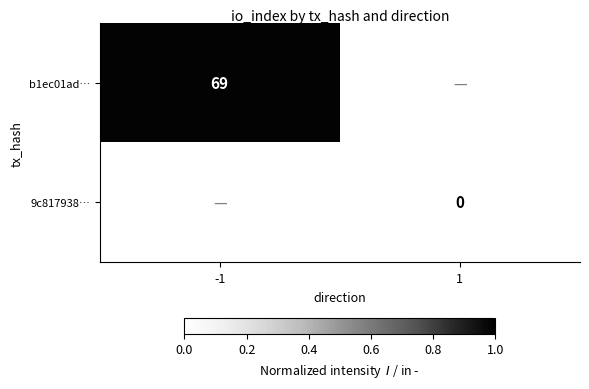

What is the maximum value shown in the chart?

69.0